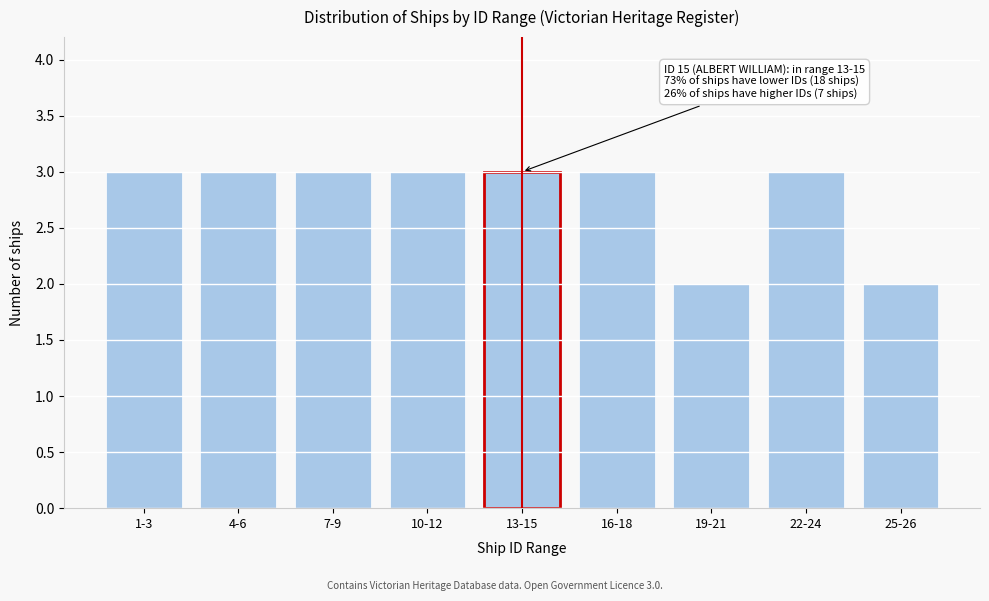

Reading left to right, extract all data points from this chart.

3	3	3	3	3	3	2	3	2